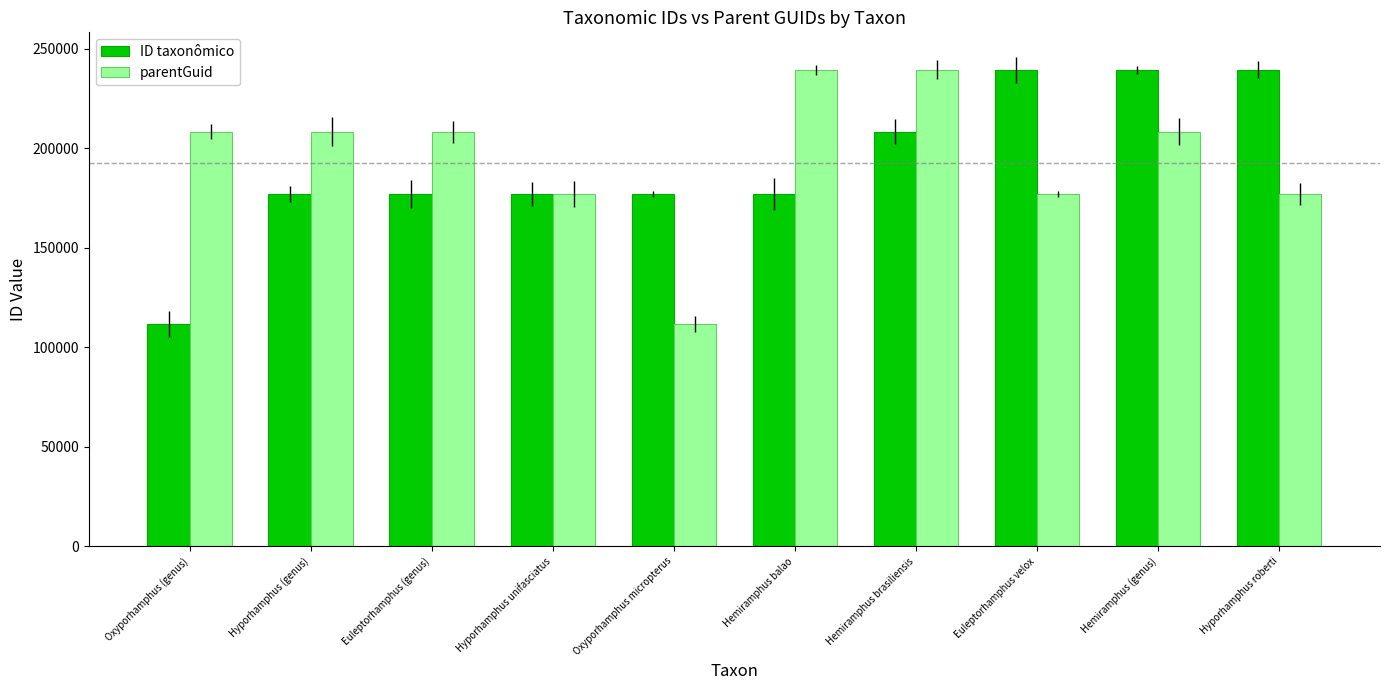

What is the smallest value displayed?

111601